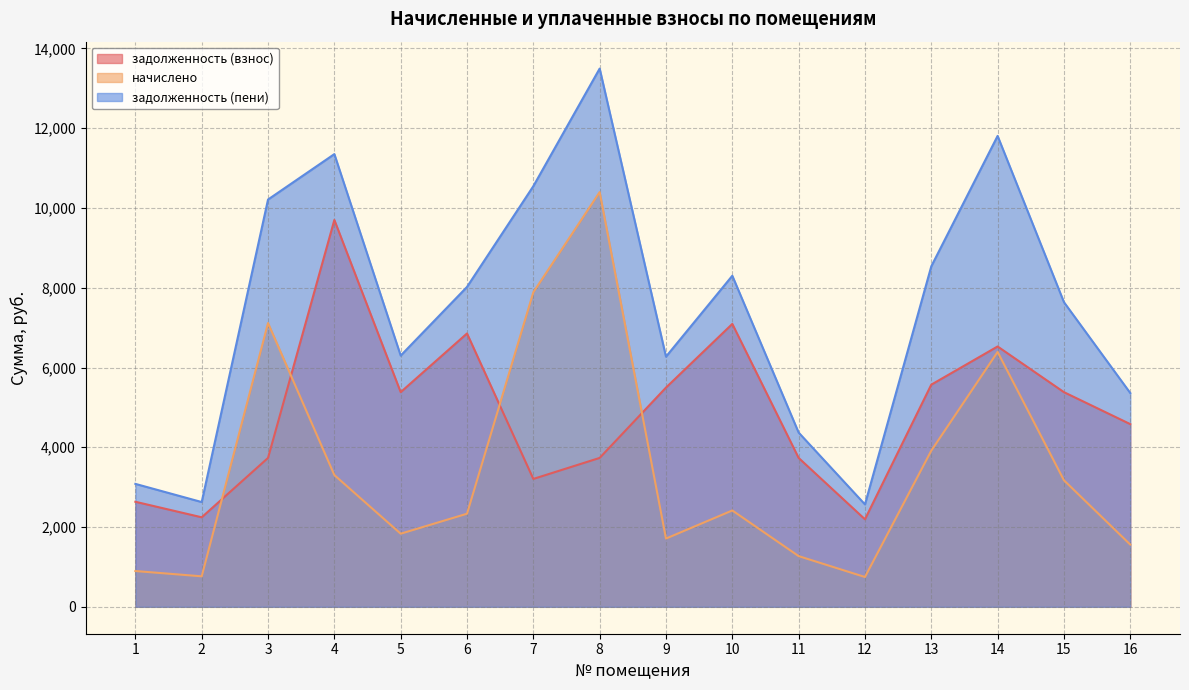

Between which two adjacent categories do начислено and задолженность (взнос) first intersect?

2 and 3